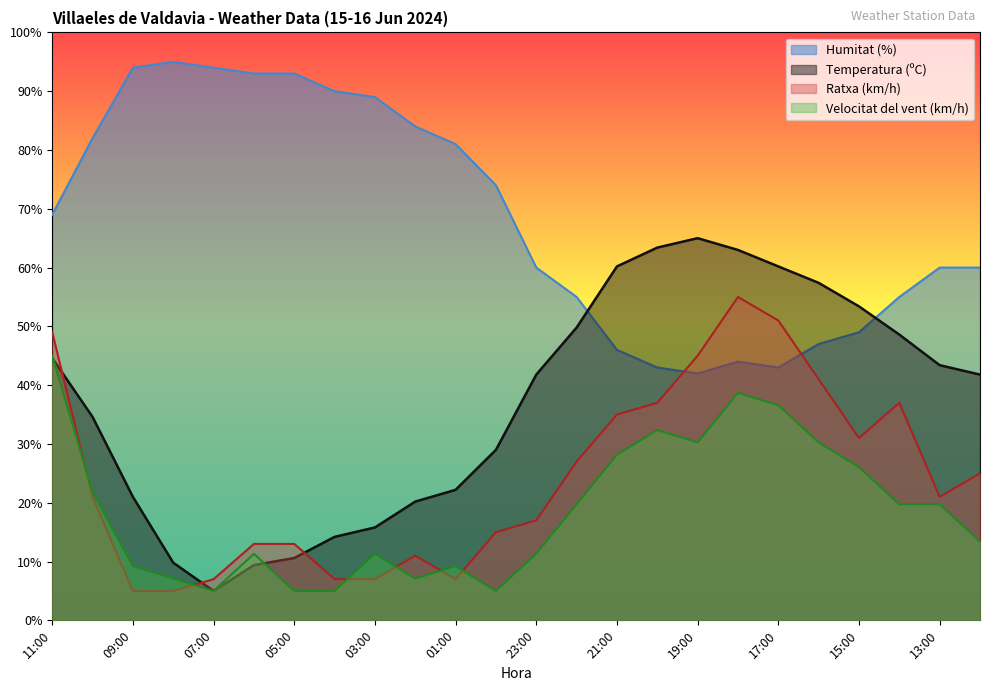

What are all the series names shown in the legend?

Humitat (%), Temperatura (ºC), Ratxa (km/h), Velocitat del vent (km/h)